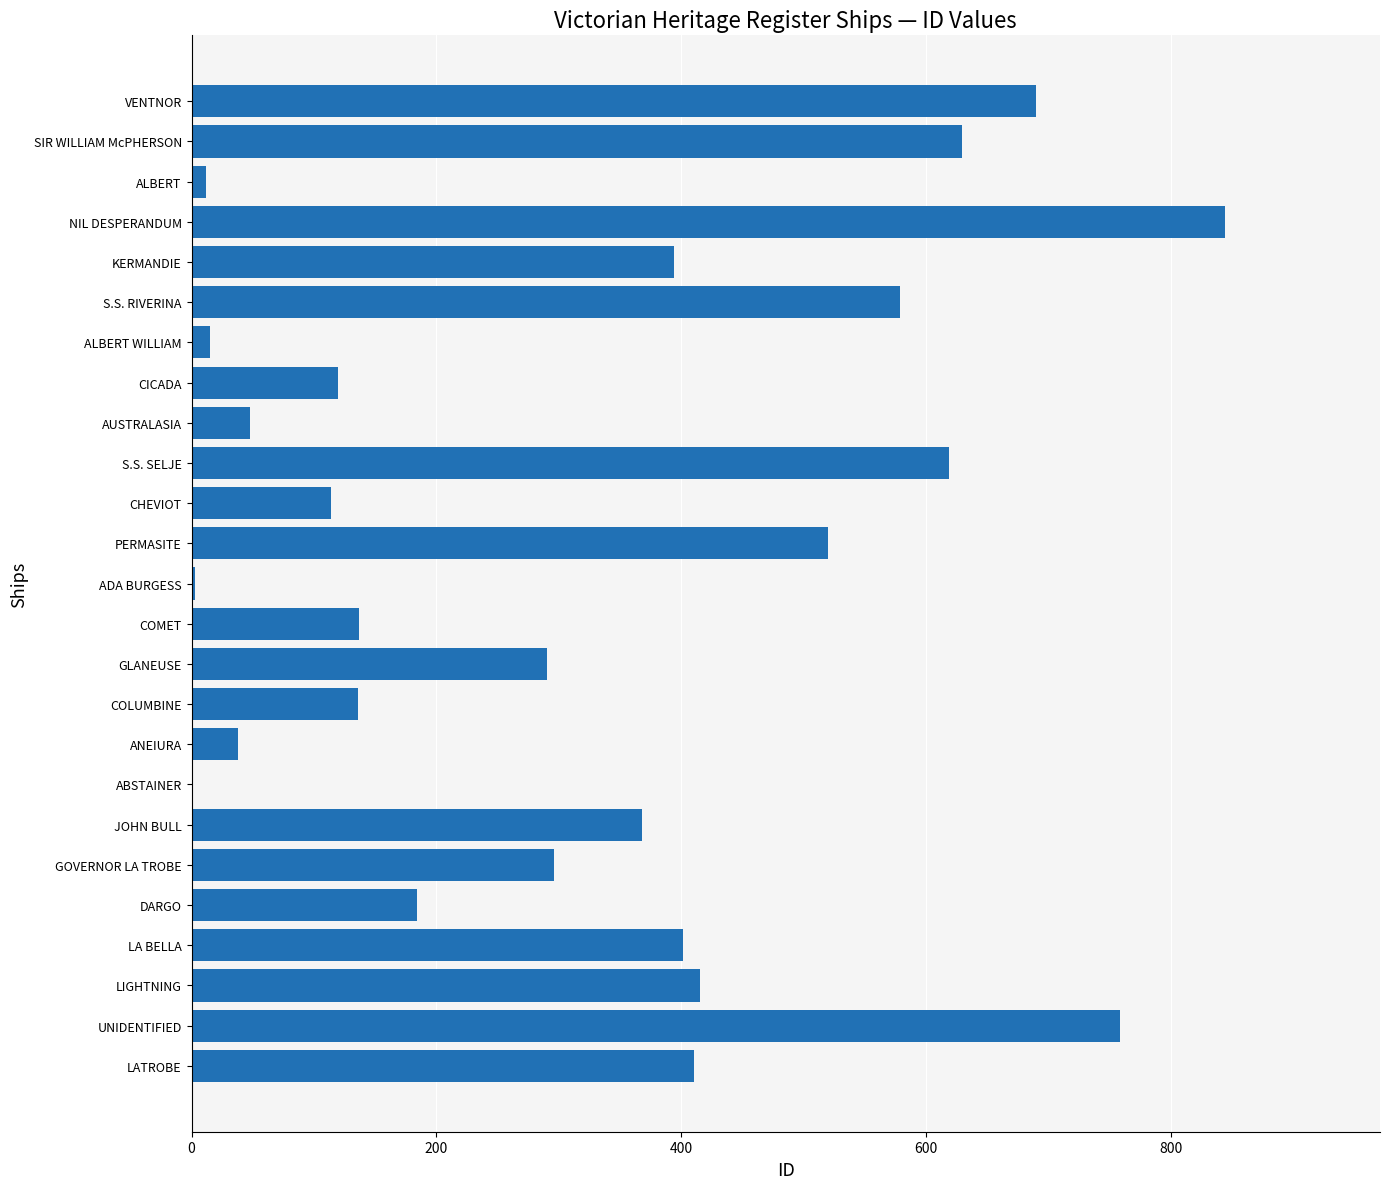

What is the sum of all values?

8021